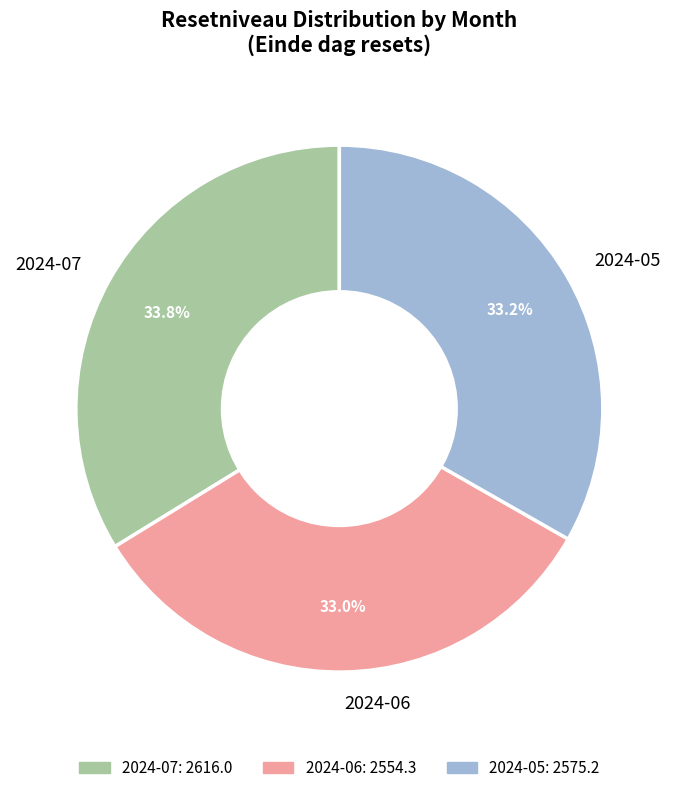

Which slice is the largest?

2024-07